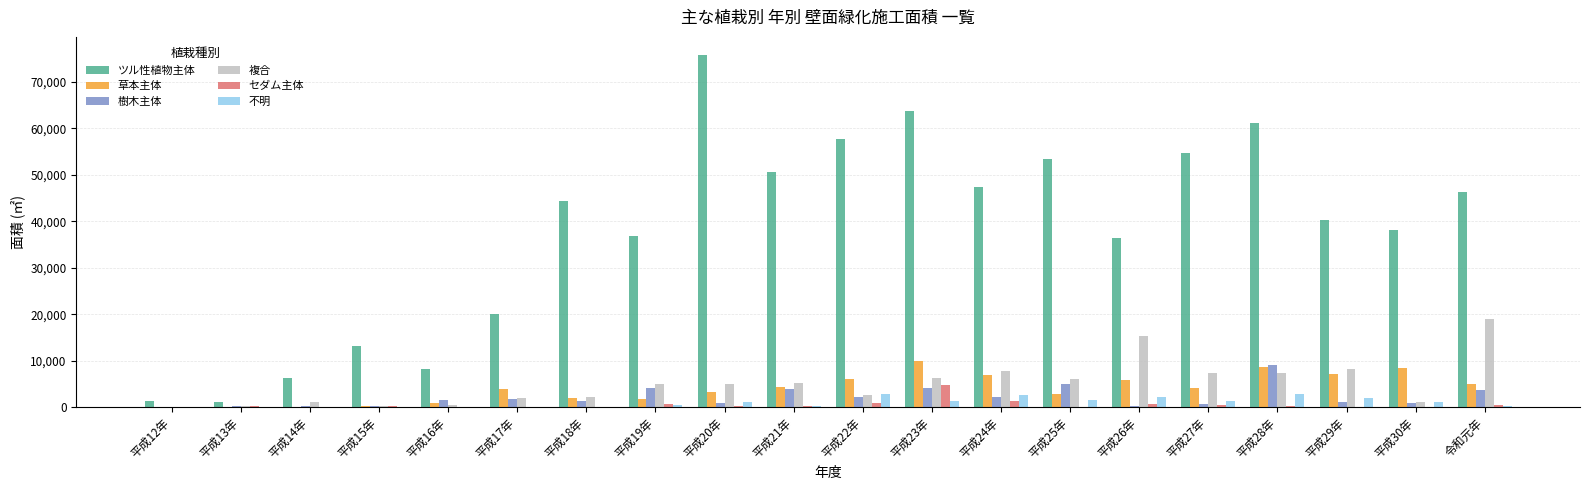

Which series changed the most between 平成25年 and 平成29年?

ツル性植物主体